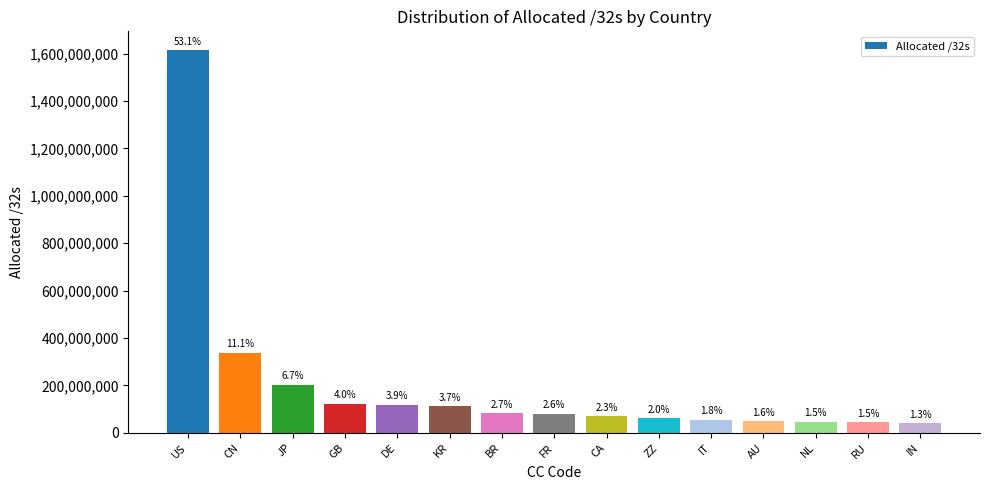

What is the change in value from ZZ to AU?

-12959048